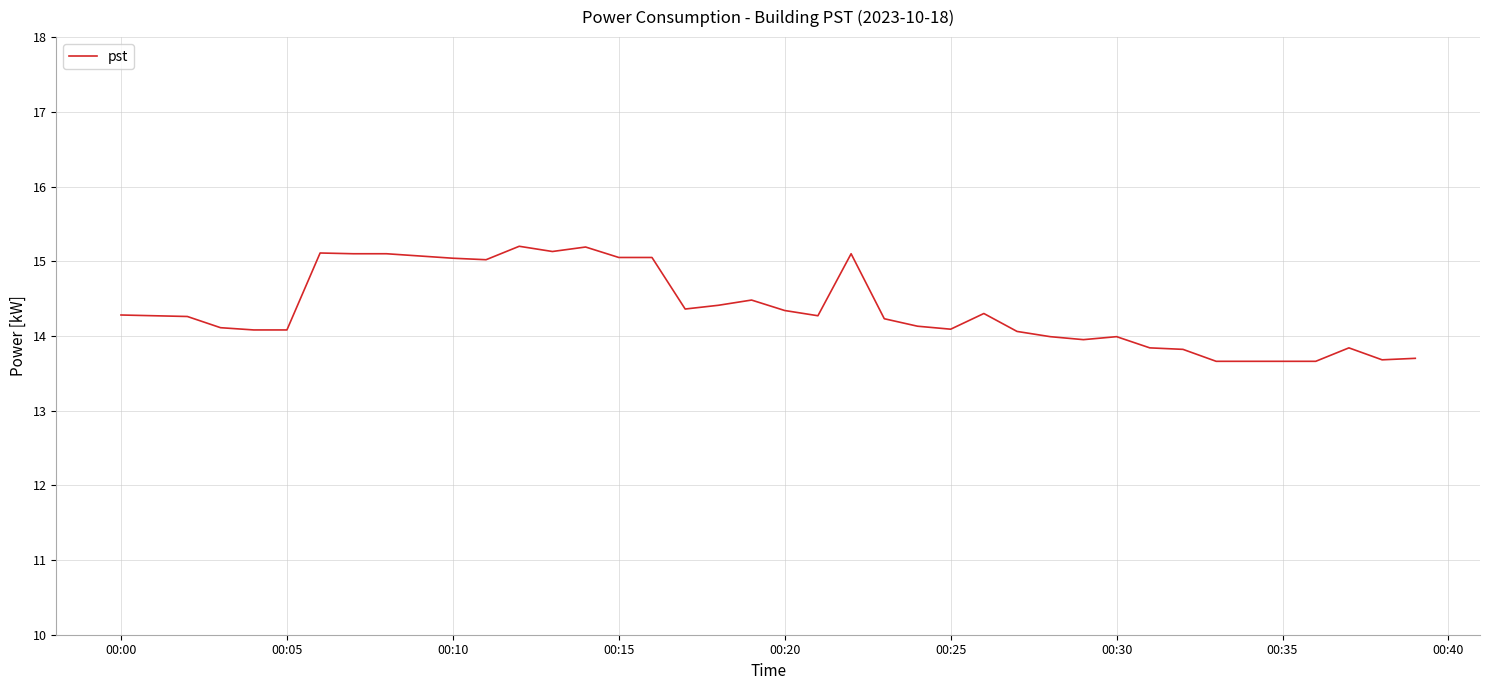

What is the smallest value displayed?

13.7